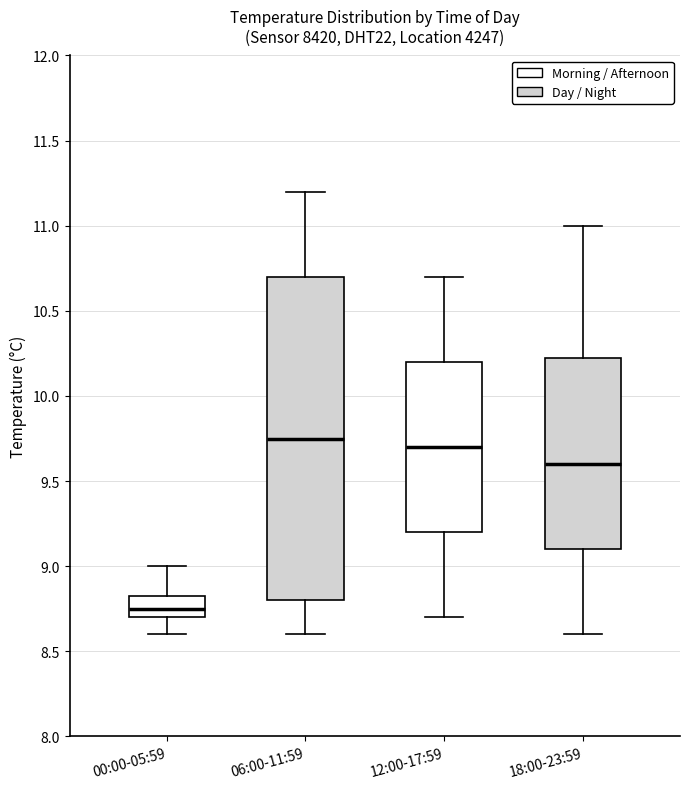

Reading left to right, transcribe this box plot: for each box, give where its median line is, the range the box spans, and where its two whiskers end, as read against the y-axis. The values are not printed on the chart, so give them approximately, as read against the axis.

00:00-05:59: median 8.75, box 8.70 to 8.85, whiskers 8.60 to 9.00
06:00-11:59: median 9.75, box 8.80 to 10.70, whiskers 8.60 to 11.20
12:00-17:59: median 9.70, box 9.20 to 10.20, whiskers 8.70 to 10.70
18:00-23:59: median 9.60, box 9.10 to 10.25, whiskers 8.60 to 11.00